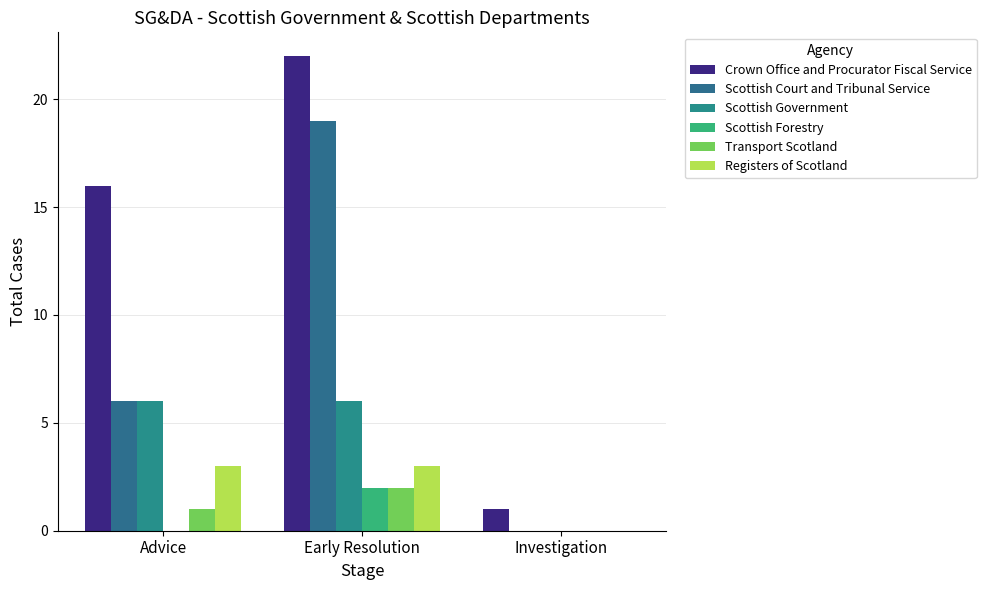

Which series has the widest spread of values?

Crown Office and Procurator Fiscal Service